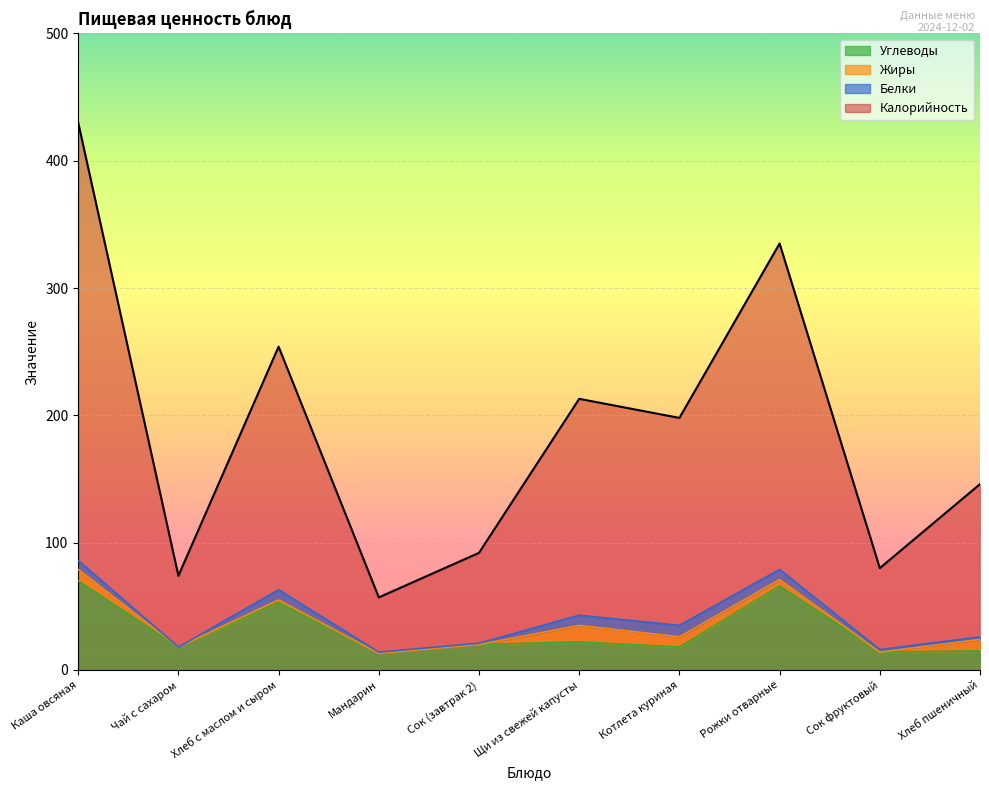

Which label corresponds to the smallest value in the chart?

Мандарин